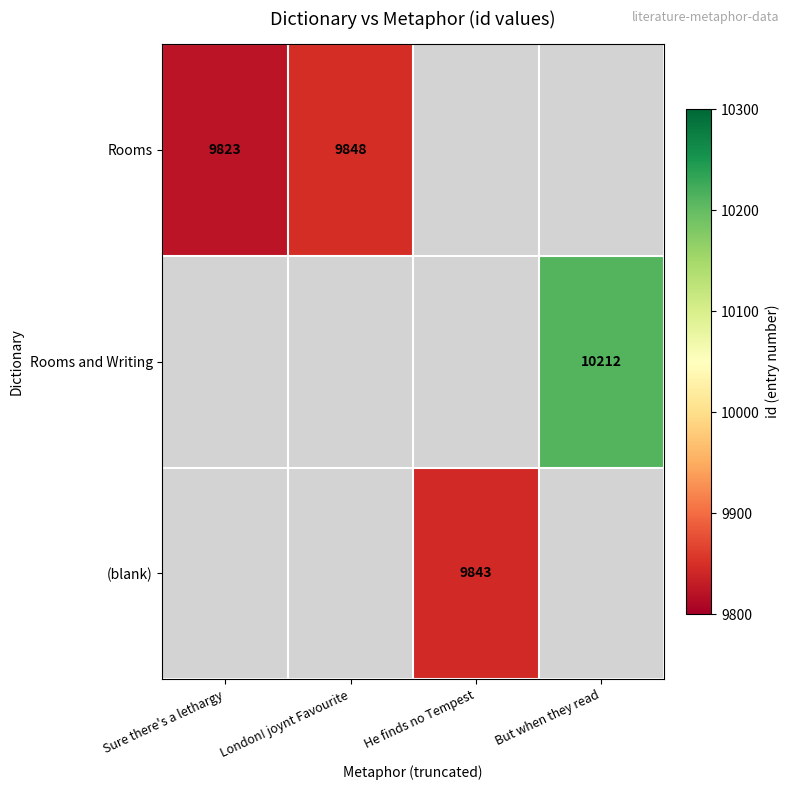

Is the value of Rooms and Writing at But when they read greater than the value of Rooms at Sure there's a lethargy?

Yes